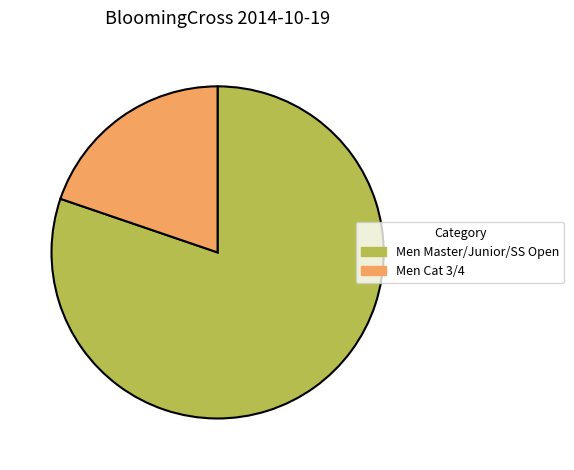

Which has a higher value, Men Master/Junior/SS Open or Men Cat 3/4?

Men Master/Junior/SS Open